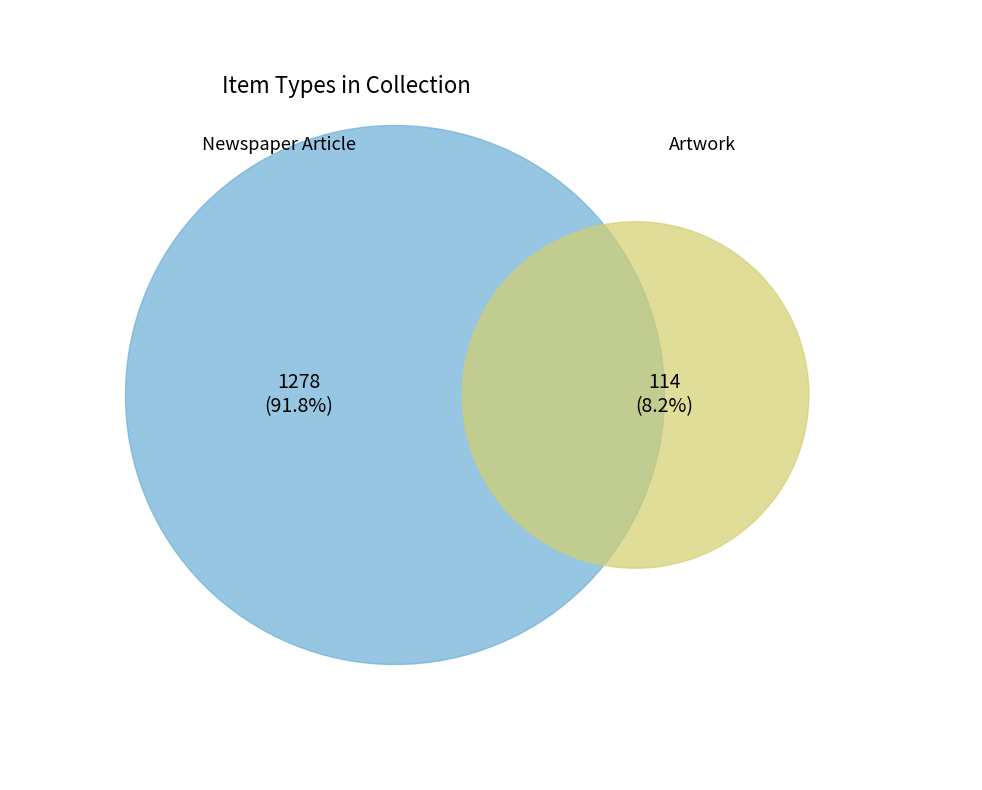

The Artwork (114) slice represents 8% of the pie. True or false?

True